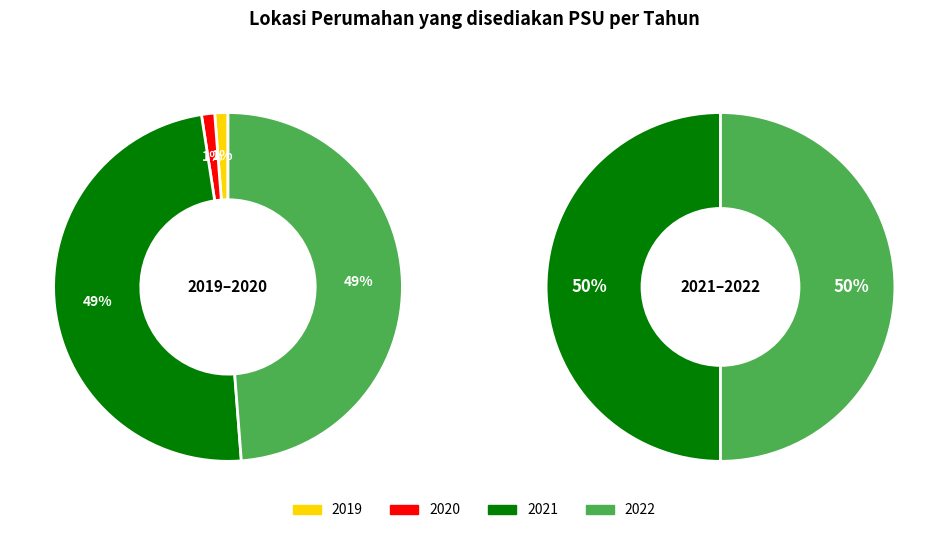

To the nearest percent, what is the average slice percentage?

25%